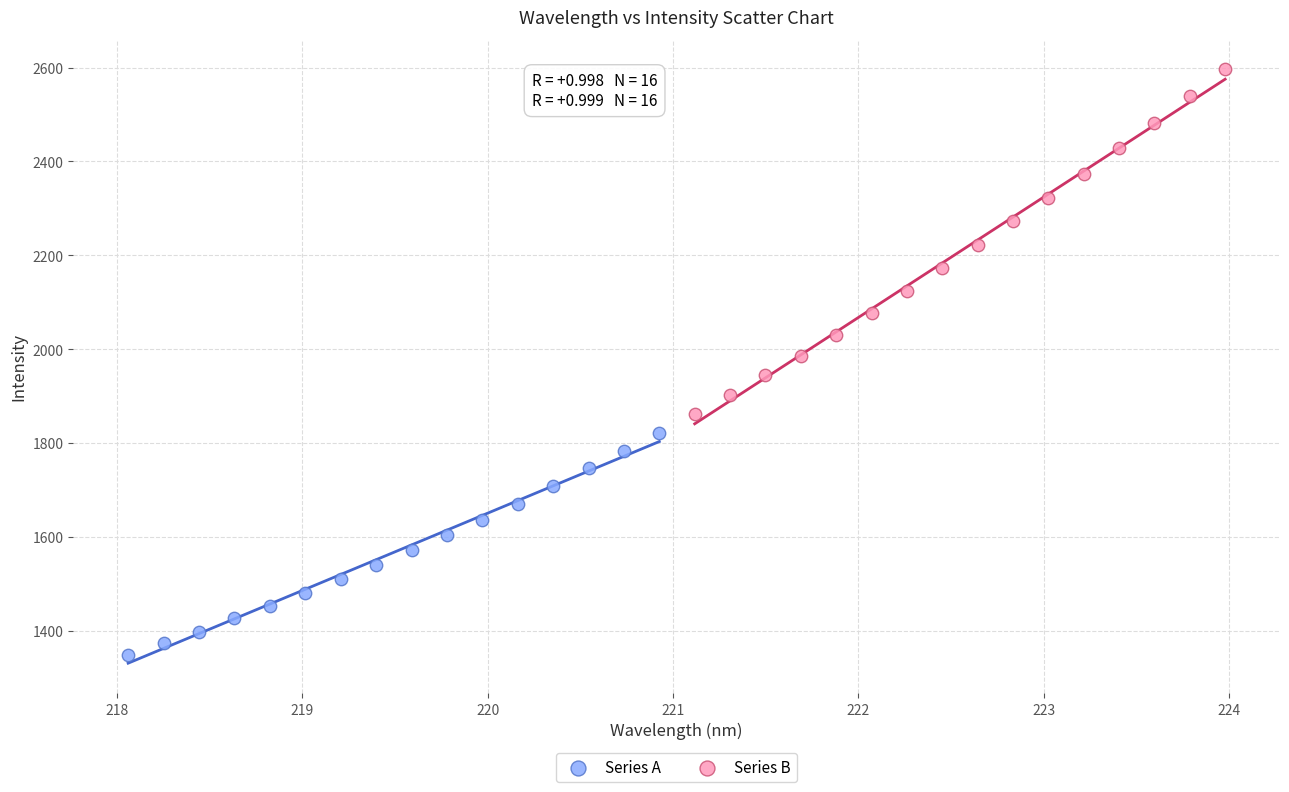

Which series has the widest spread of Y values?

Series B